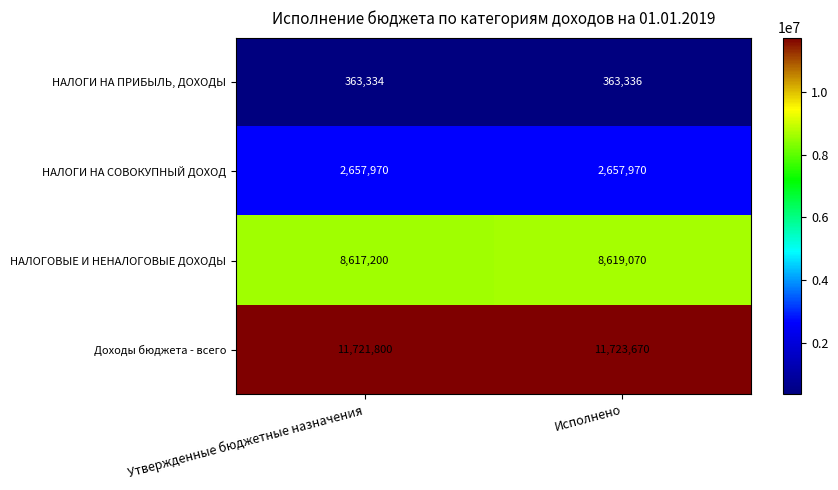

What is the maximum value shown in the chart?

11723670